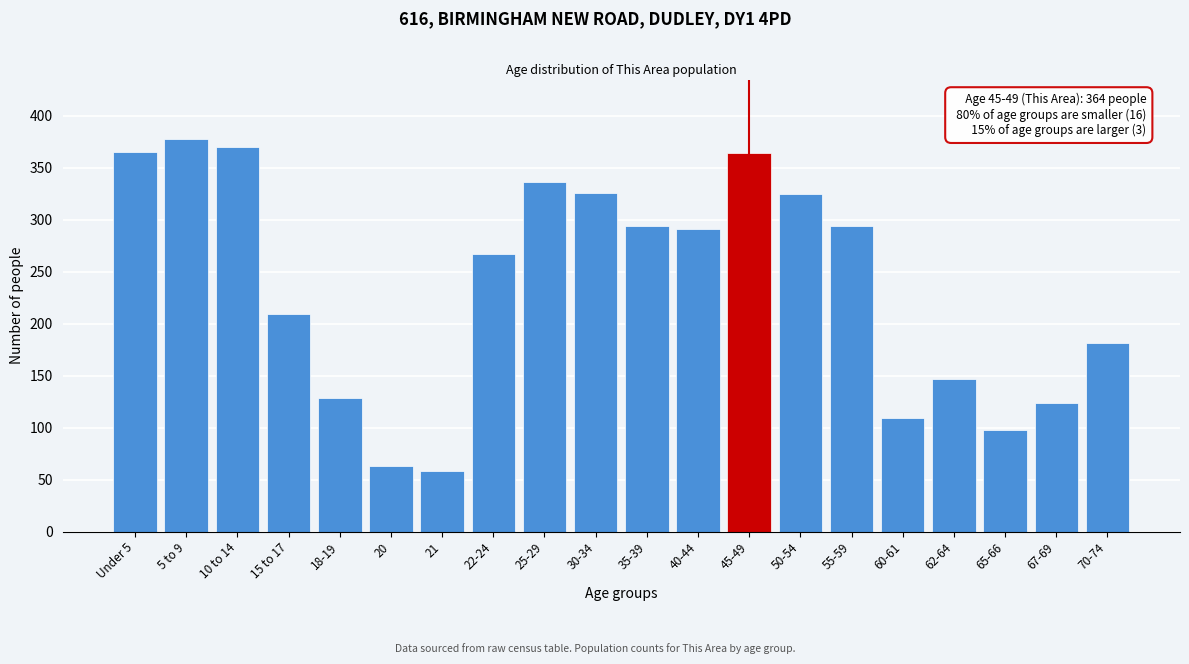

The value at 18-19 is 197. True or false?

False